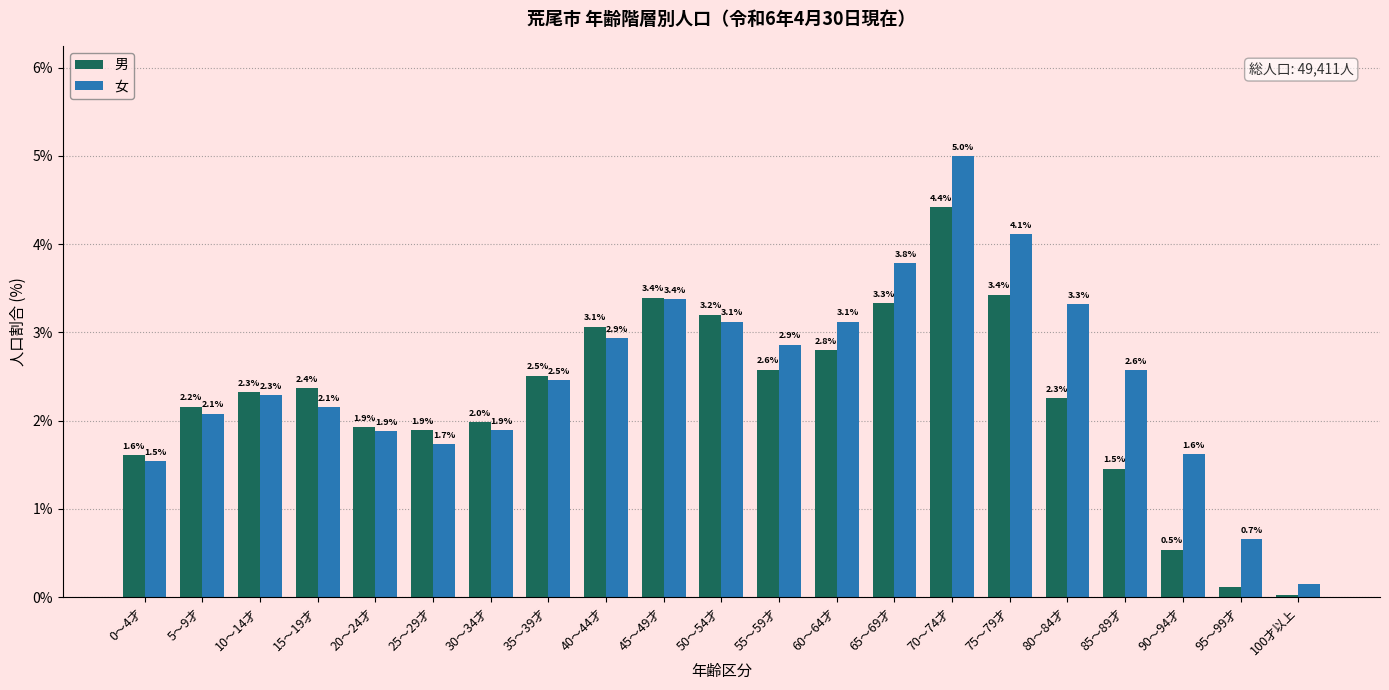

Is it true that 女 equals 0.9 at 65～69才?

False